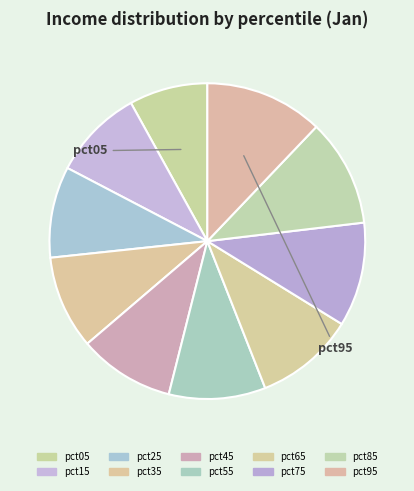

What percentage is the pct75 slice, to the nearest percent?

11%